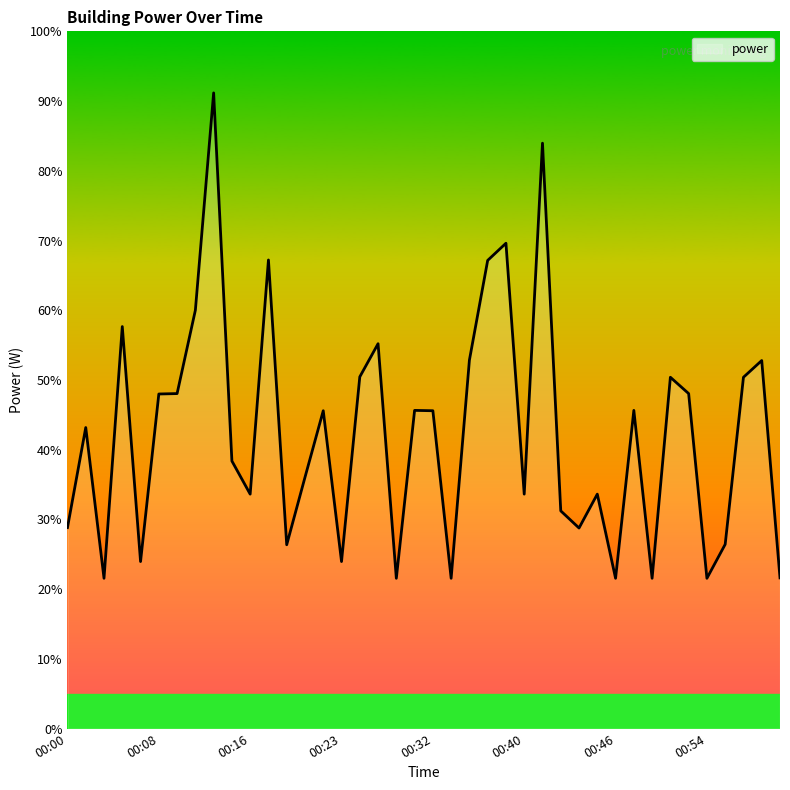

What is the sum of all values?

1694.4